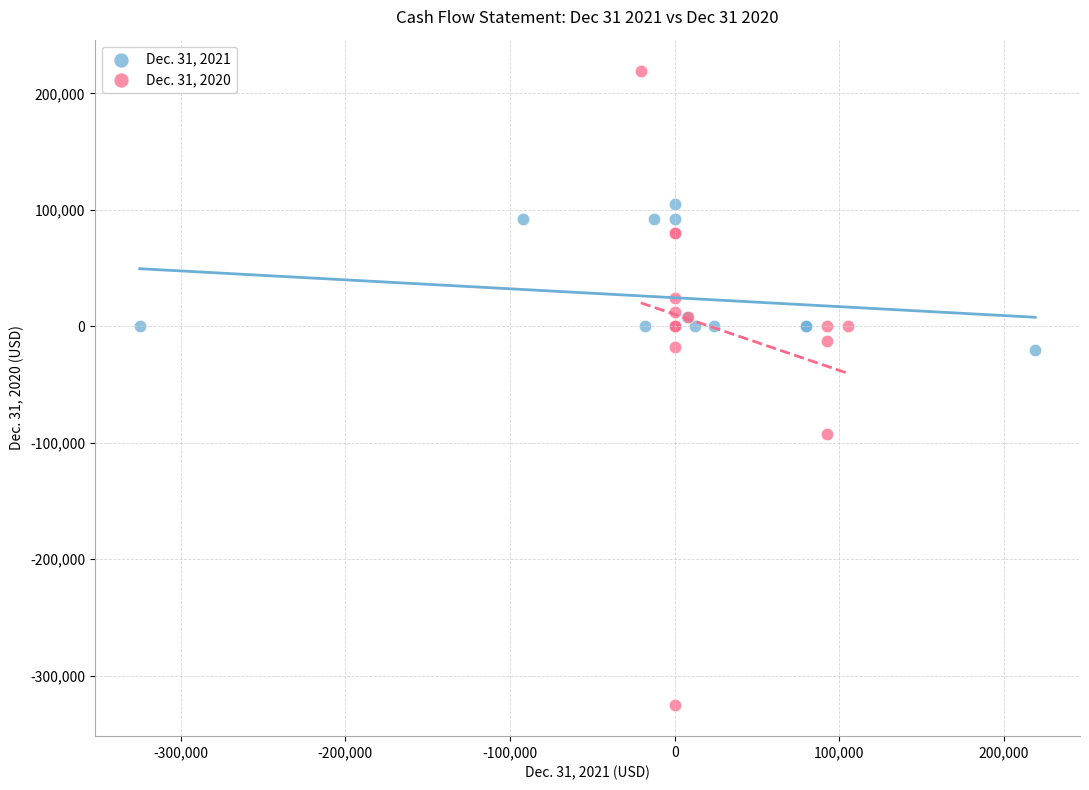

What are all the series names shown in the legend?

Dec. 31, 2021, Dec. 31, 2020